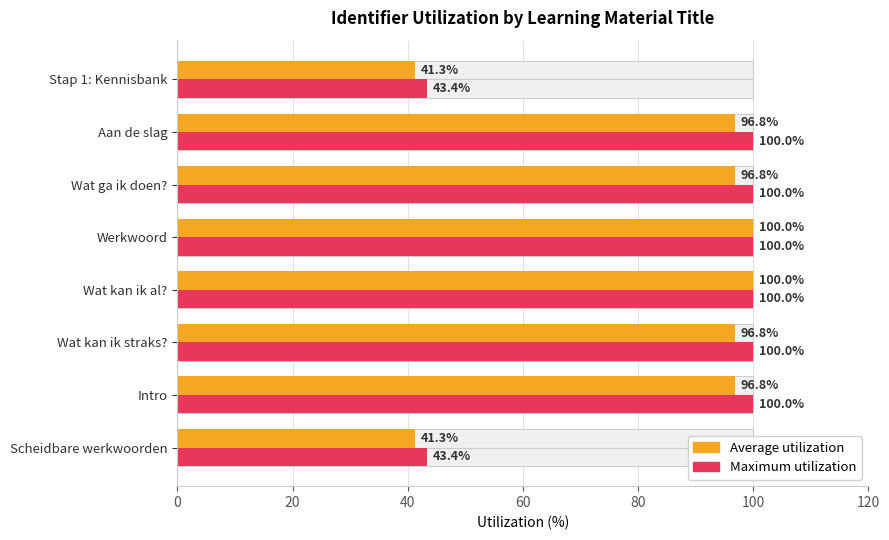

True or false: Average utilization has a value of 72.1 at Scheidbare werkwoorden.

False